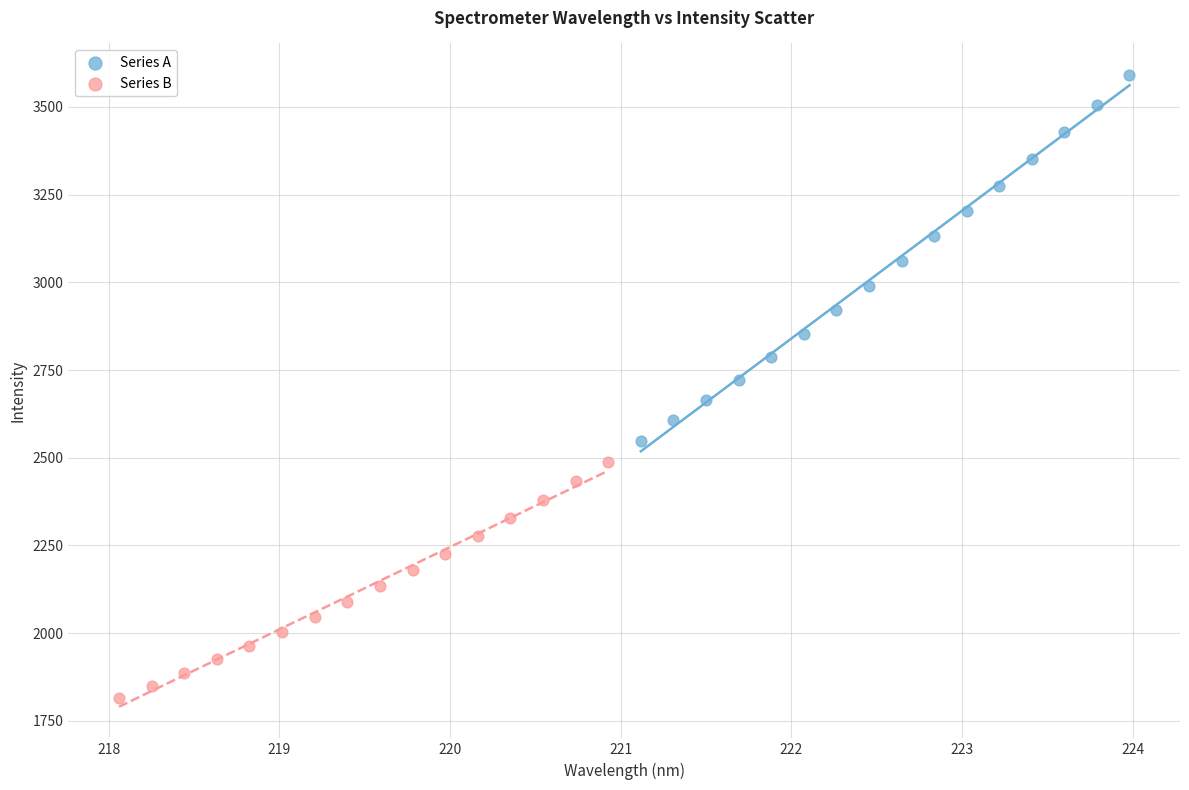

Which series has the largest Y range (max minus min)?

Series A